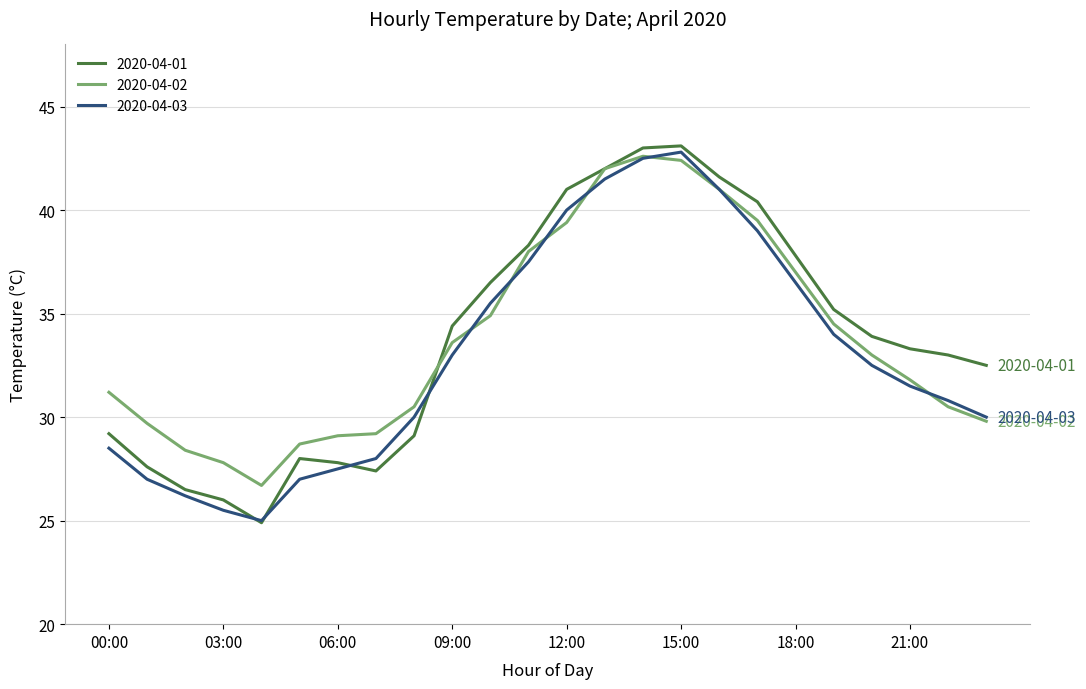

What is the minimum value shown in the chart?

24.9